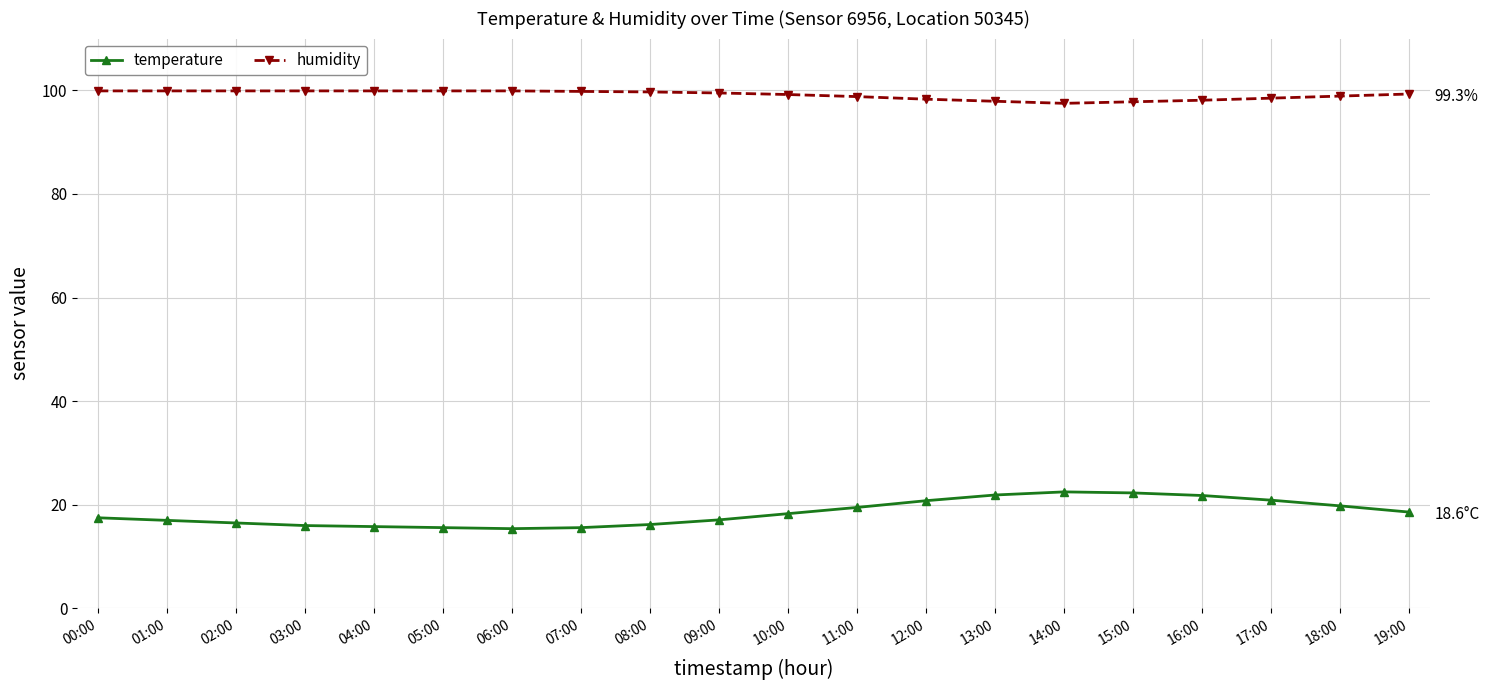

In temperature, how many points are higher than both neighbors (excluding endpoints)?

1